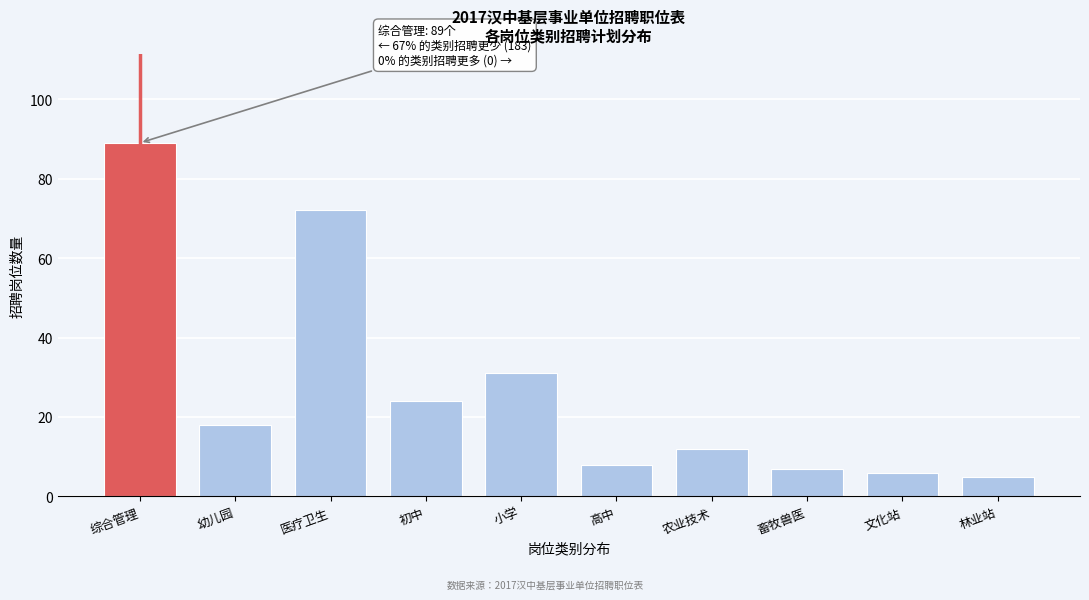

Reading left to right, what are all the values shown in this chart?

89	18	72	24	31	8	12	7	6	5